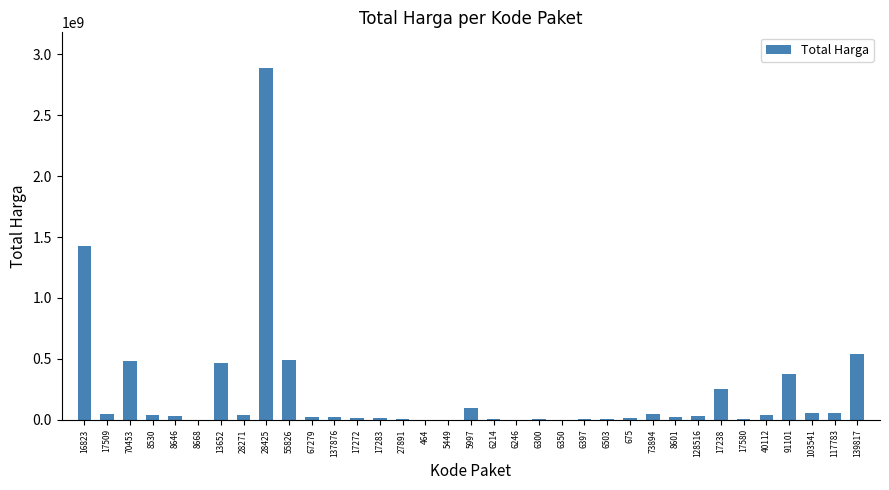

What is the maximum value shown in the chart?

2892122000